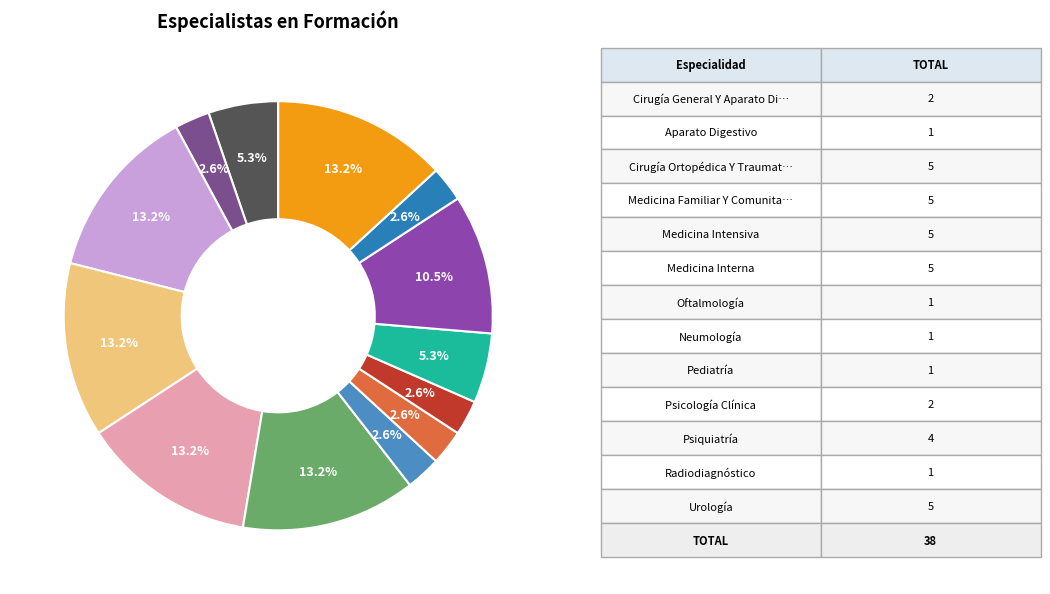

Does any single category account for the majority?

No